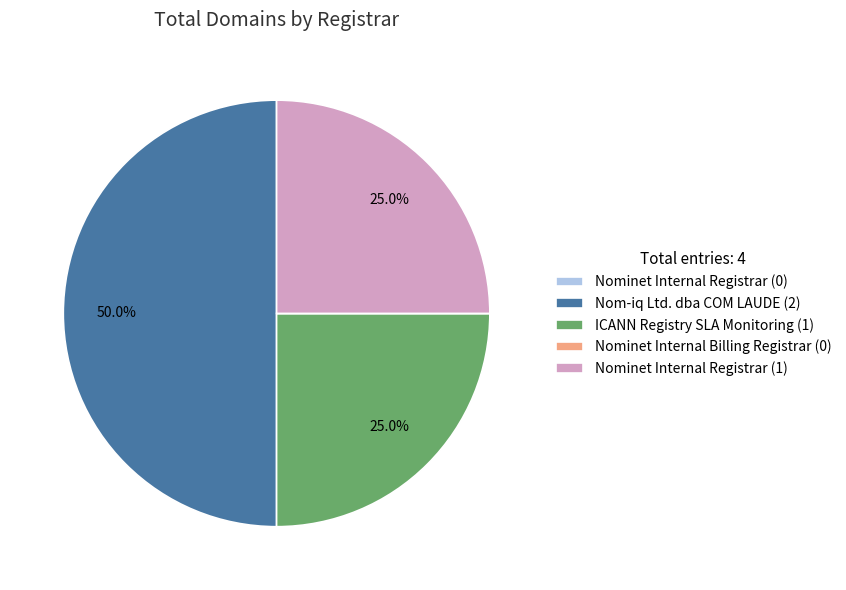

What percentage do ICANN Registry SLA Monitoring (1) and Nominet Internal Registrar (1) together represent?

50.0%